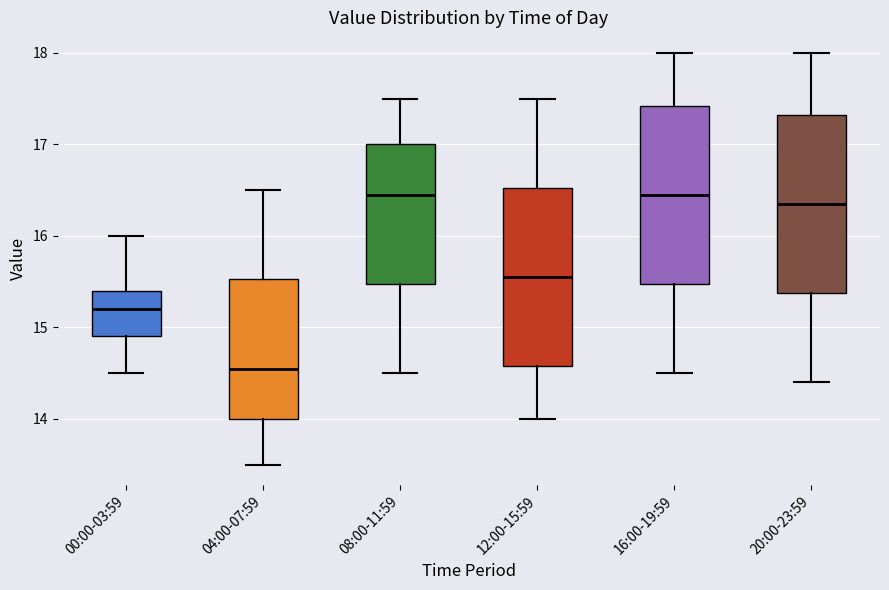

Reading left to right, transcribe this box plot: for each box, give where its median line is, the range the box spans, and where its two whiskers end, as read against the y-axis. The values are not printed on the chart, so give them approximately, as read against the axis.

00:00-03:59: median 15.2, box 14.9 to 15.4, whiskers 14.5 to 16.0
04:00-07:59: median 14.6, box 14.0 to 15.5, whiskers 13.5 to 16.5
08:00-11:59: median 16.5, box 15.5 to 17.0, whiskers 14.5 to 17.5
12:00-15:59: median 15.6, box 14.6 to 16.5, whiskers 14.0 to 17.5
16:00-19:59: median 16.5, box 15.5 to 17.4, whiskers 14.5 to 18.0
20:00-23:59: median 16.4, box 15.4 to 17.3, whiskers 14.4 to 18.0